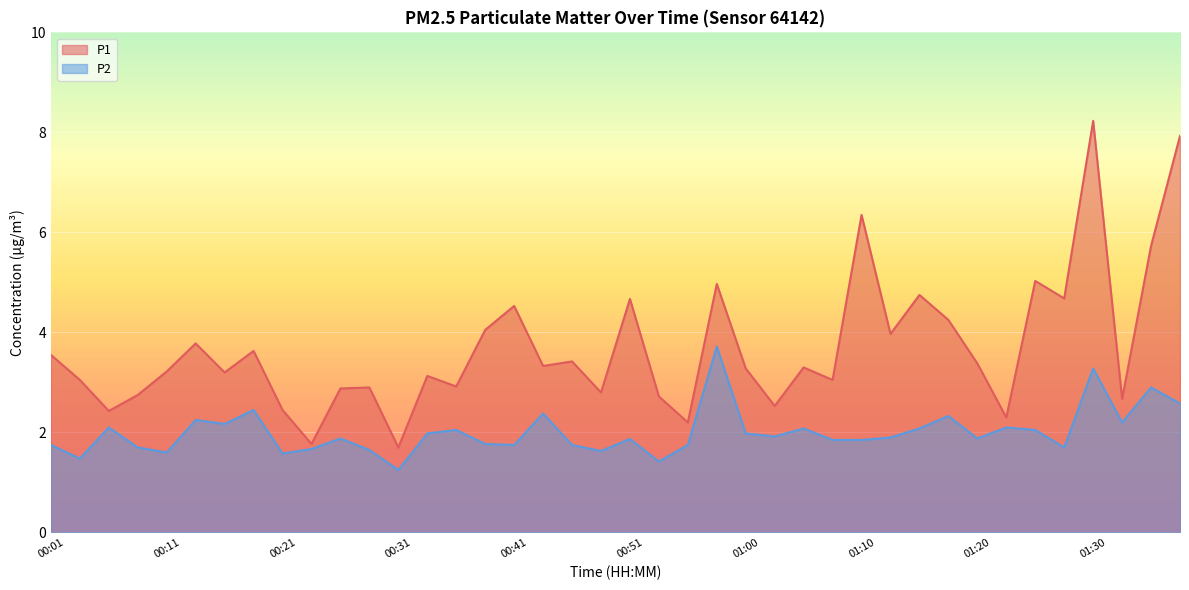

What is the maximum value for P2?

3.7